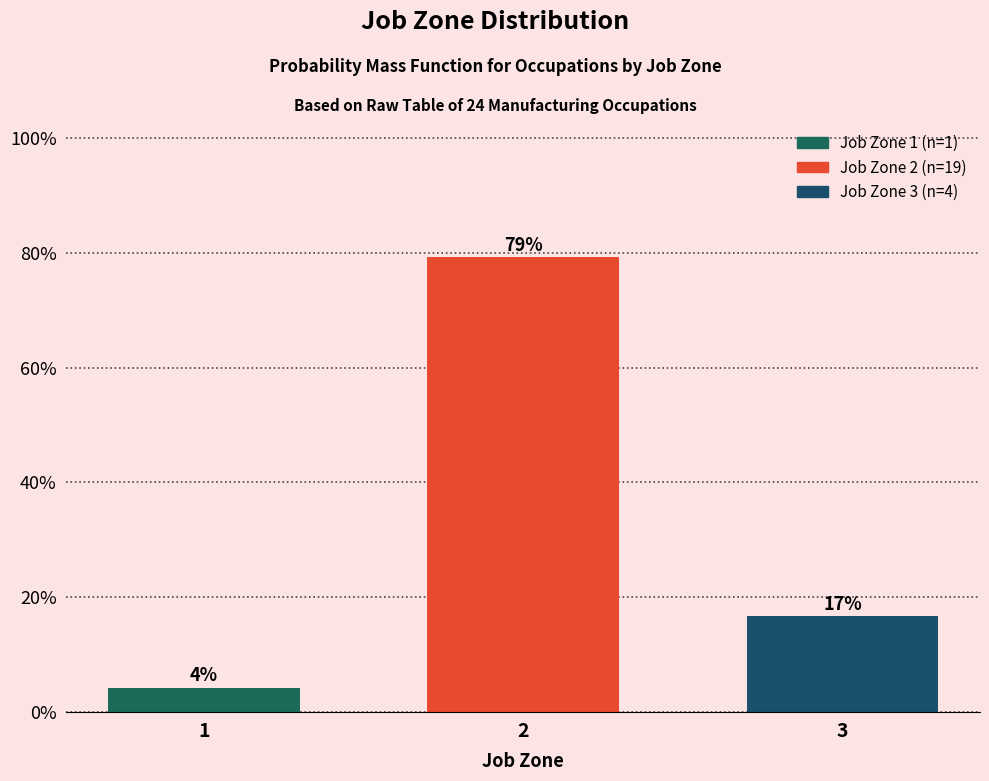

Are the bars horizontal?

No